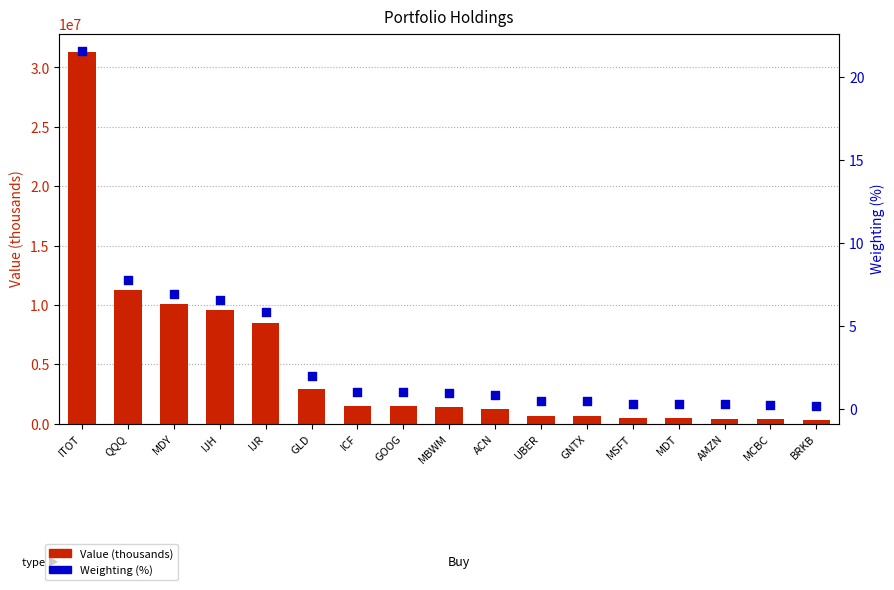

At how many categories does at least one series exceed 22544986?

1